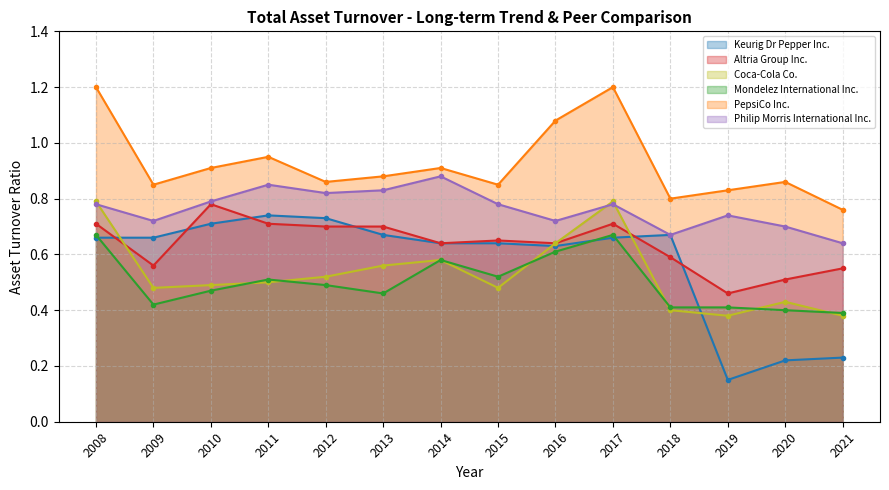

What is the value of the Philip Morris International Inc. point at the 8th from the left?

0.8